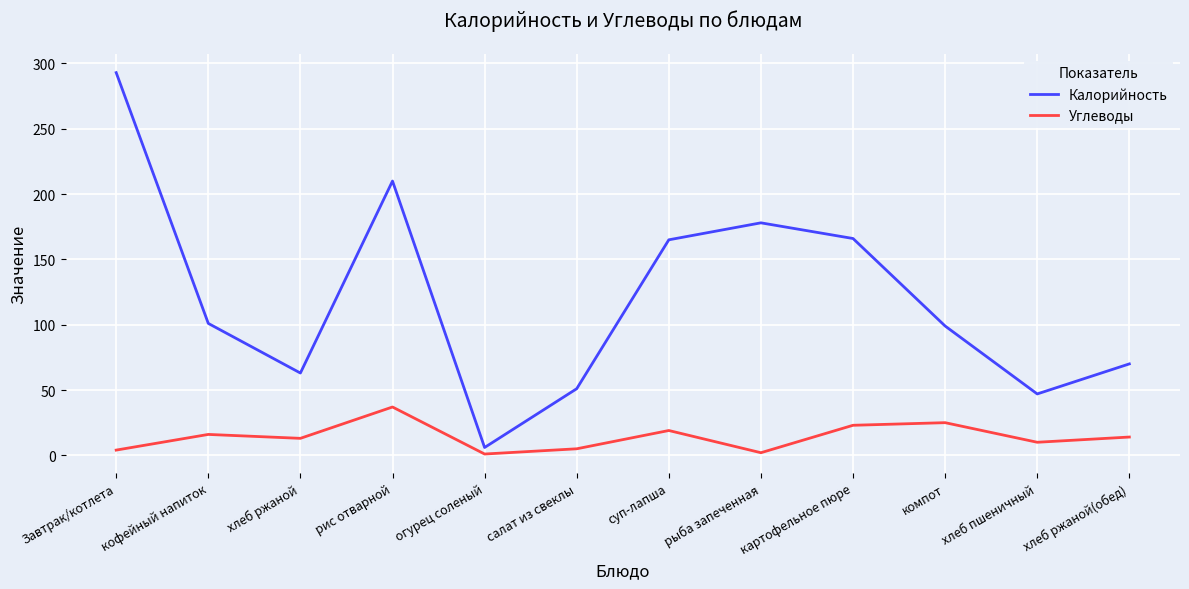

True or false: Калорийность and Углеводы intersect in this chart.

False